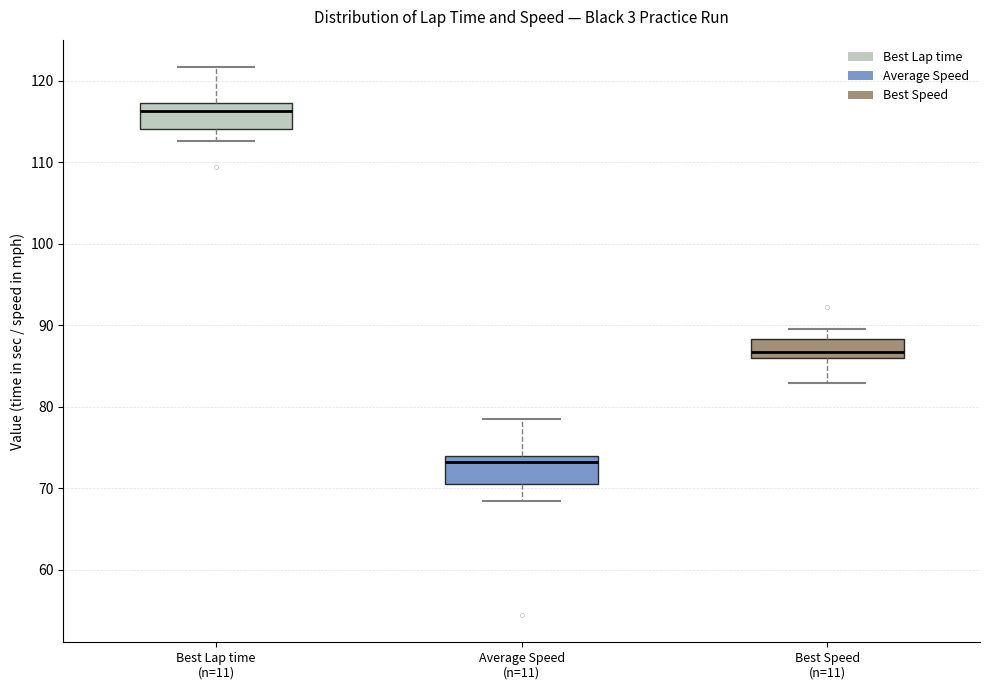

Where does the upper whisker of the box for Average Speed (n=11) end on the y-axis? The values are not printed on the chart, so give them approximately, as read against the axis.

79